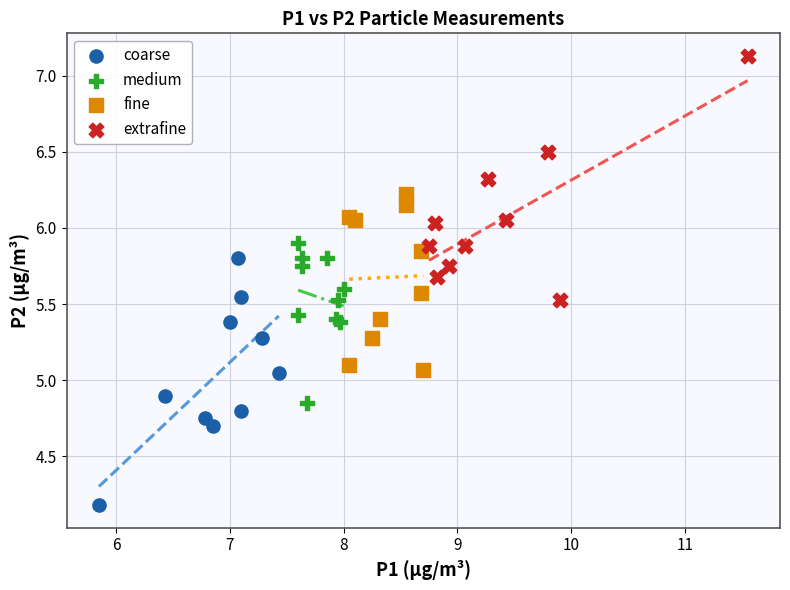

Which series reaches the minimum Y coordinate?

coarse